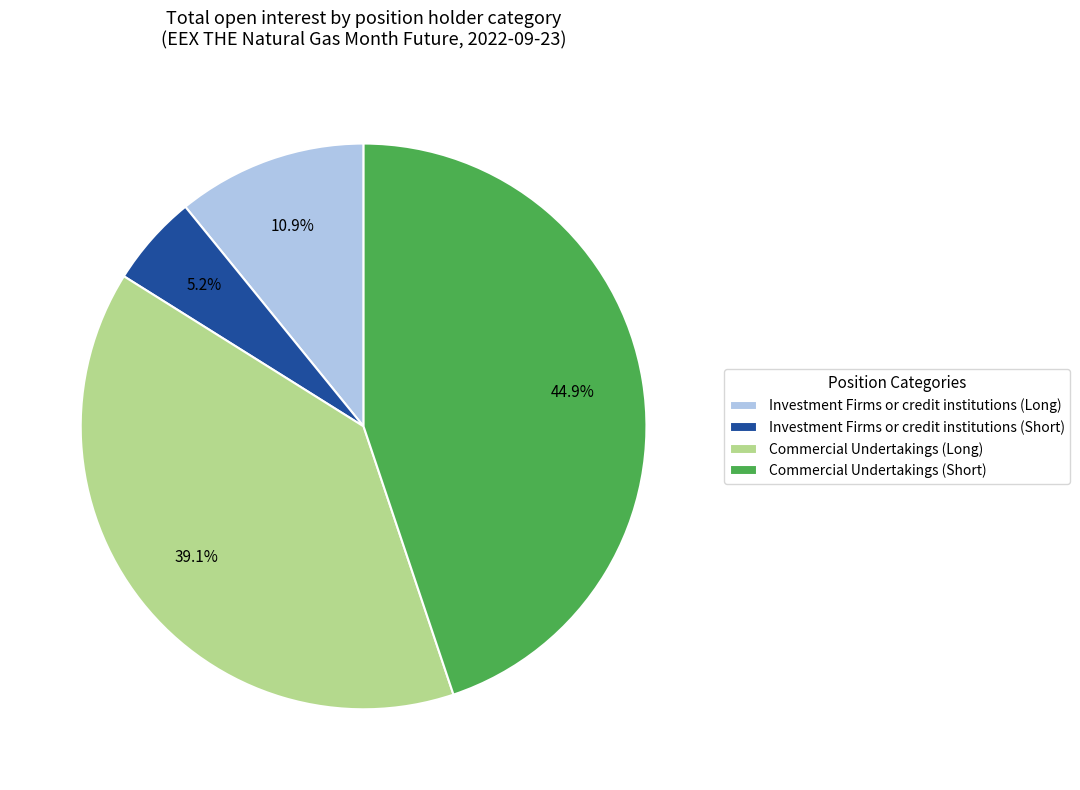

Is there a majority slice in this chart?

No